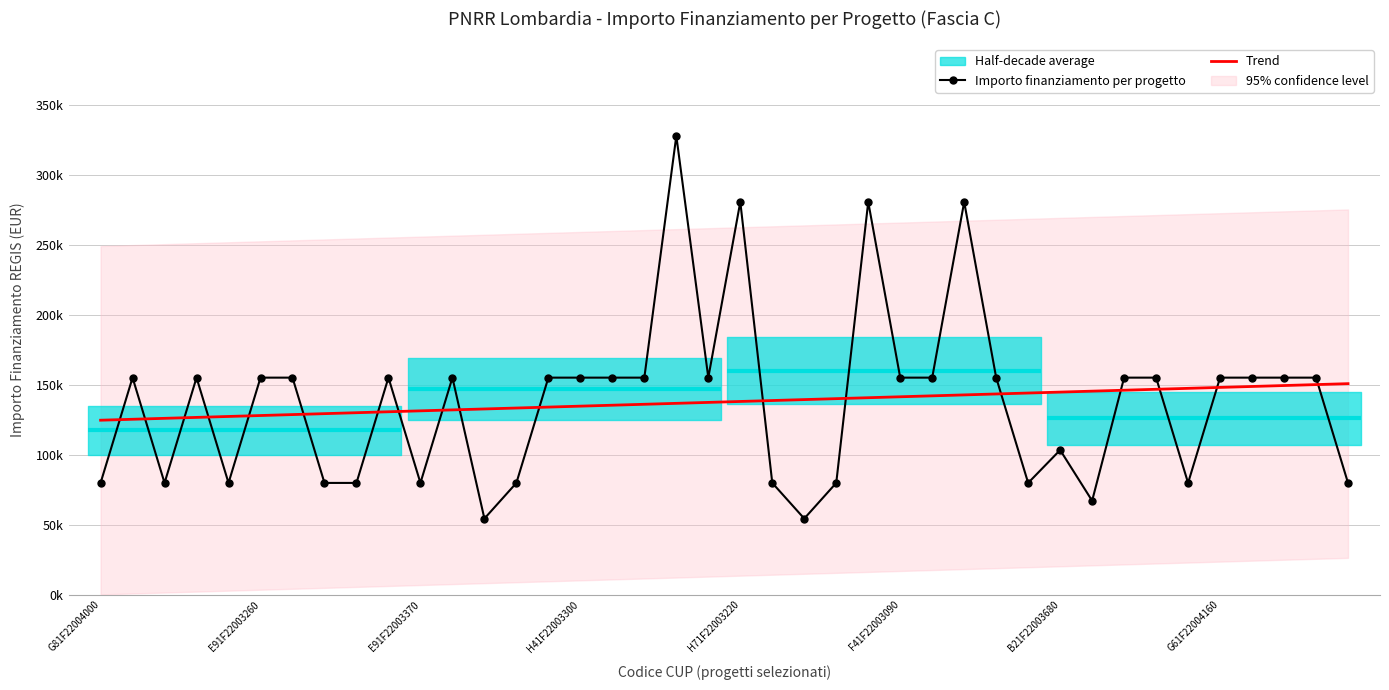

What is the value of the Importo finanziamento per progetto point at the 9th from the left?

79922.0